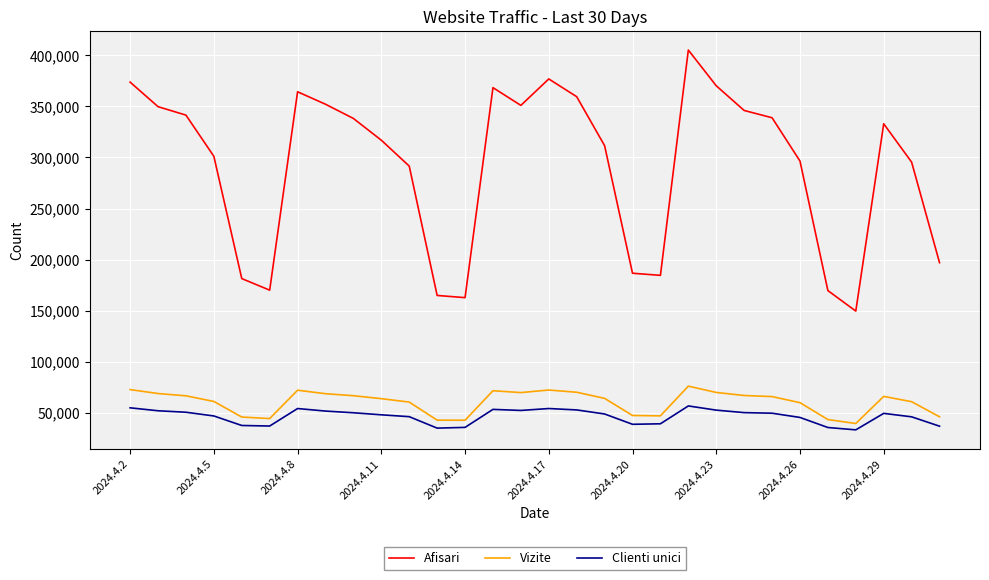

List the series in order of their peak value, lowest first.

Clienti unici, Vizite, Afisari